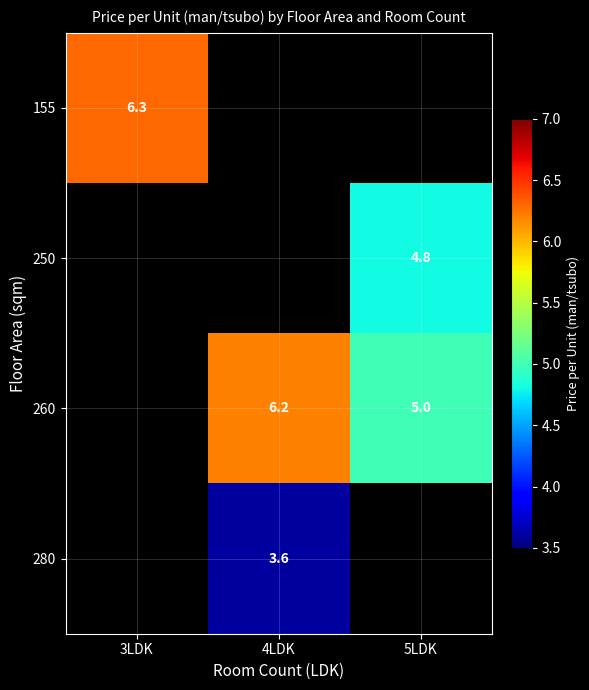

What is the difference between the 260 values at 4LDK and 5LDK?

1.2